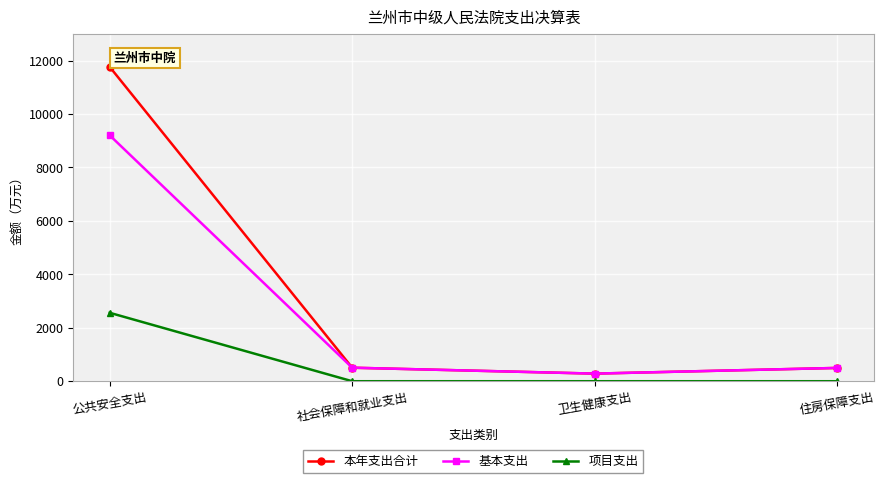

Which label corresponds to the largest value in the chart?

公共安全支出